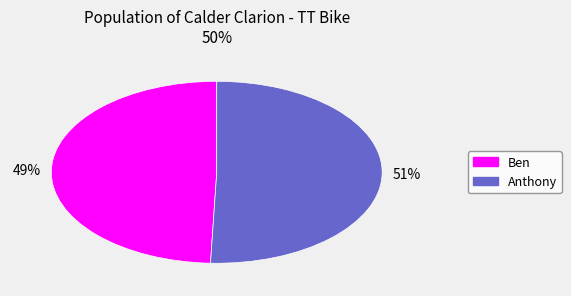

The Ben slice represents 63% of the pie. True or false?

False